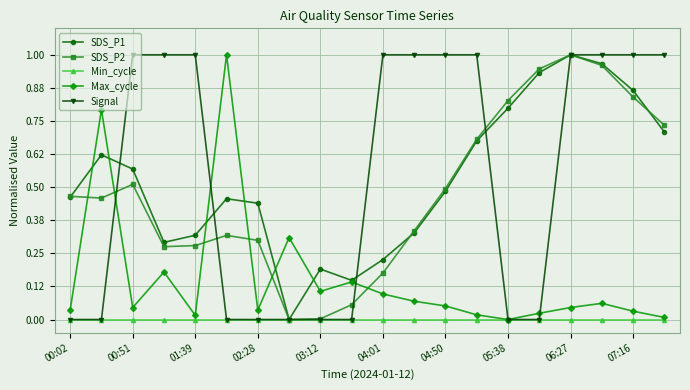

True or false: Max_cycle has more than 2 points higher than both neighbors.

True